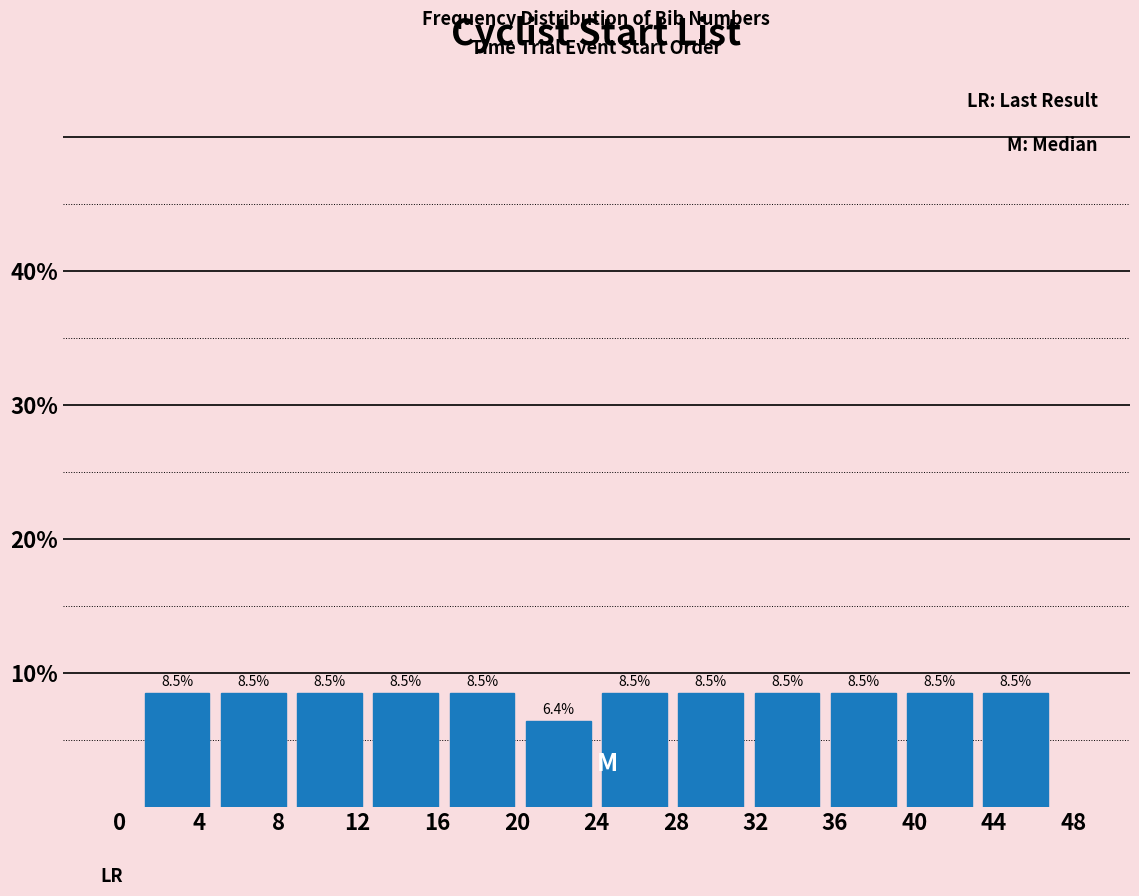

How tall is the bar that spans 39.5 to 43.0 on the x-axis? The bar edges are not printed on the chart, so give them approximately, as read against the axis.

8.5